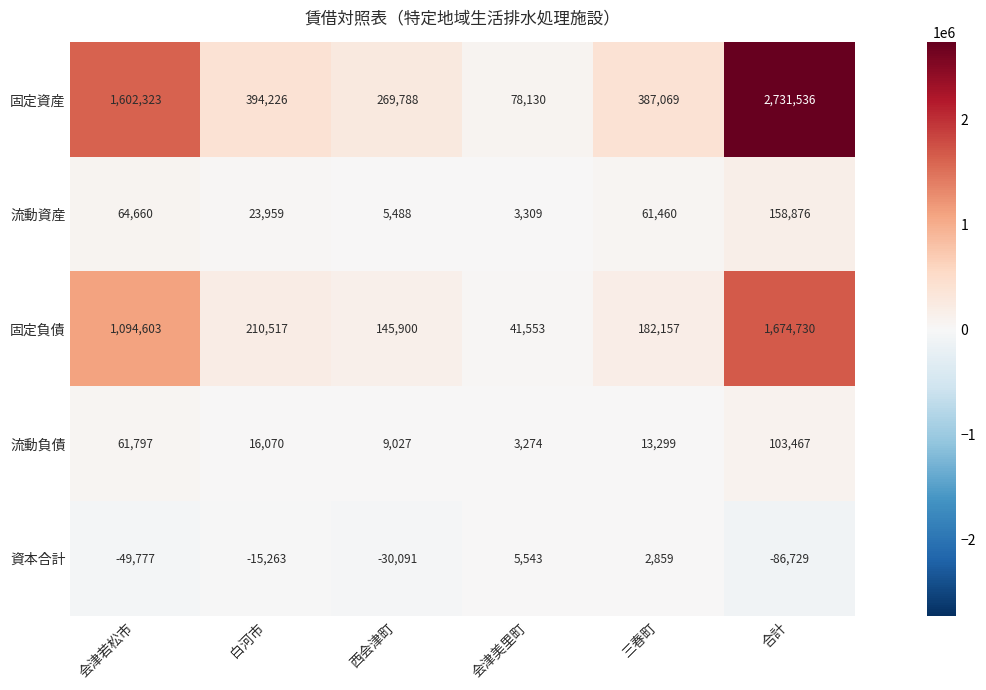

Rank the series at 合計 from highest to lowest value.

固定資産, 固定負債, 流動資産, 流動負債, 資本合計